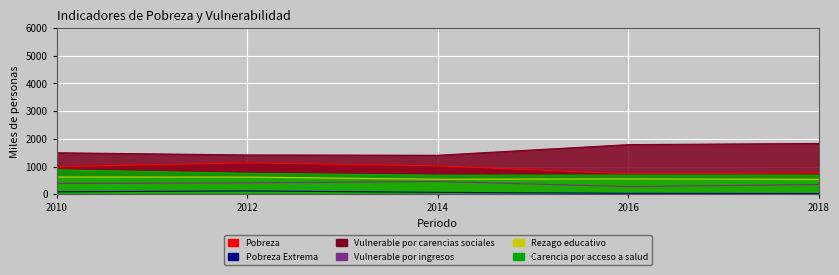

The Rezago educativo series shows 294.9 at 2012. True or false?

False